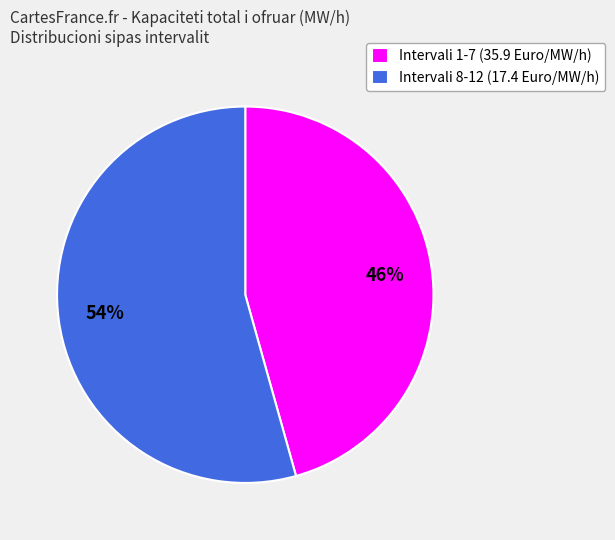

Between Intervali 1-7 (35.9 Euro/MW/h) and Intervali 8-12 (17.4 Euro/MW/h), which is larger?

Intervali 8-12 (17.4 Euro/MW/h)